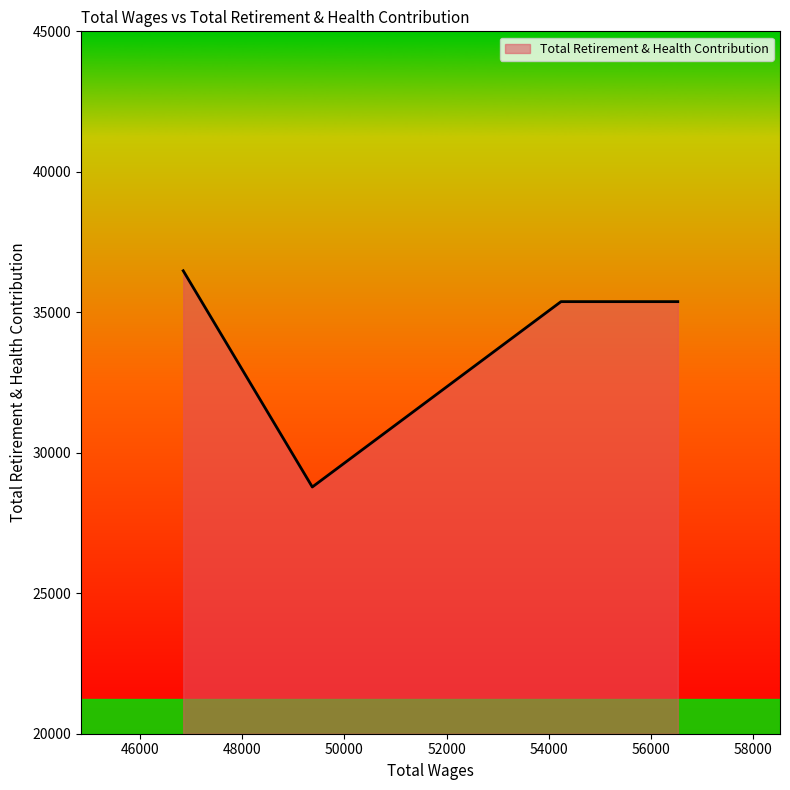

What is the greatest value displayed?

36478